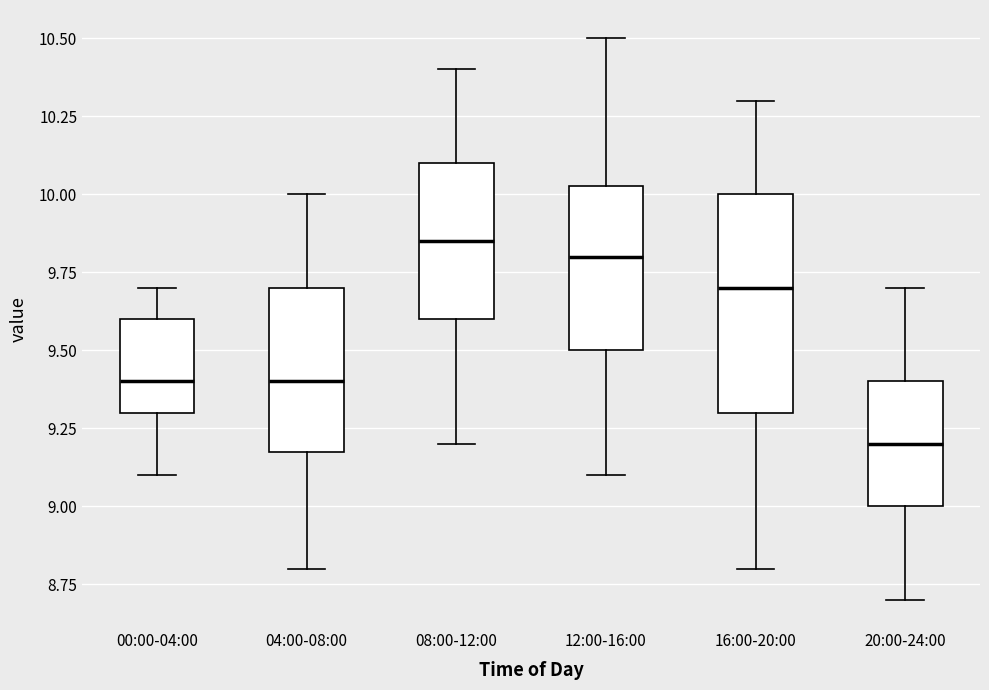

Which box has the highest median line?

08:00-12:00